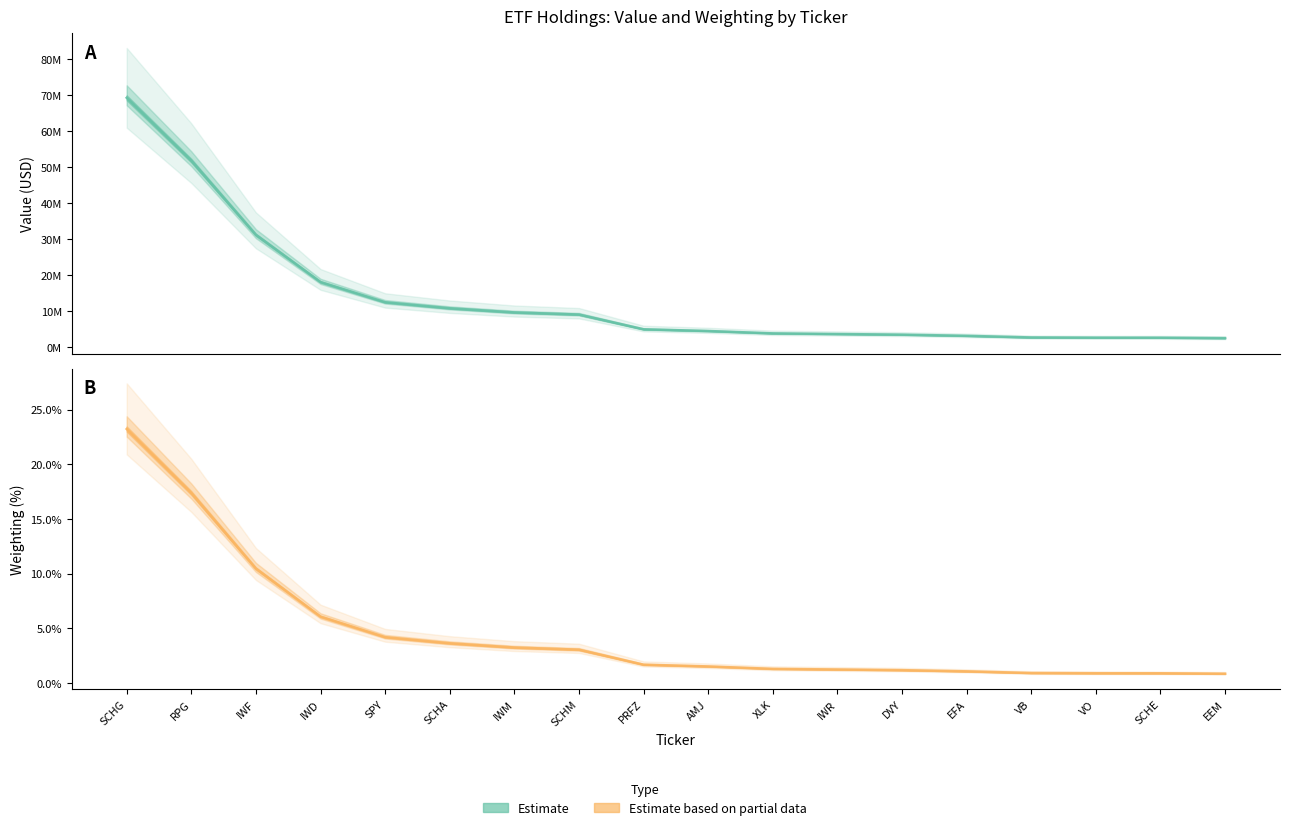

What position from the left is XLK?

11